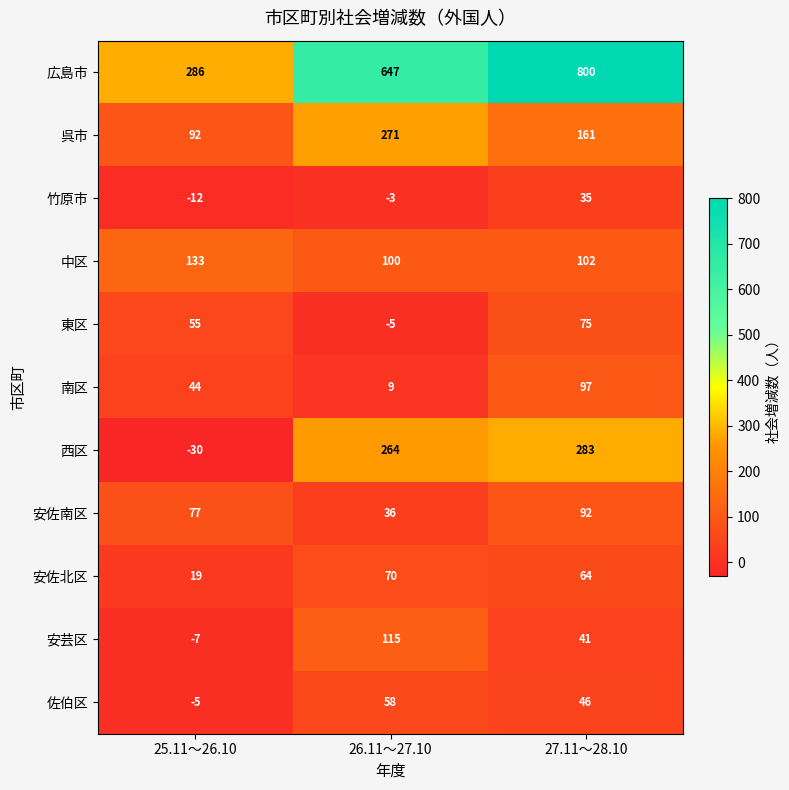

Which label corresponds to the largest value in the chart?

27.11～28.10